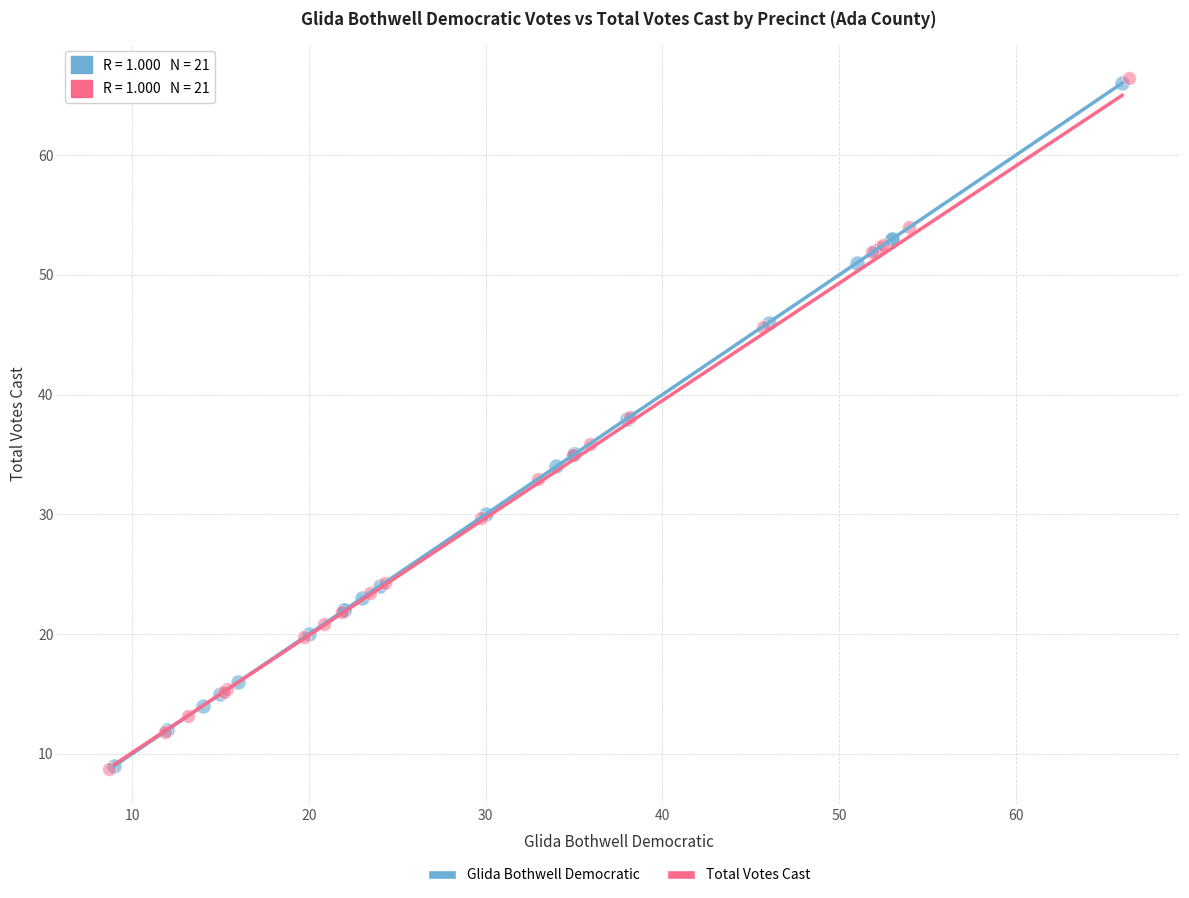

Which series has the largest Y range (max minus min)?

Total Votes Cast